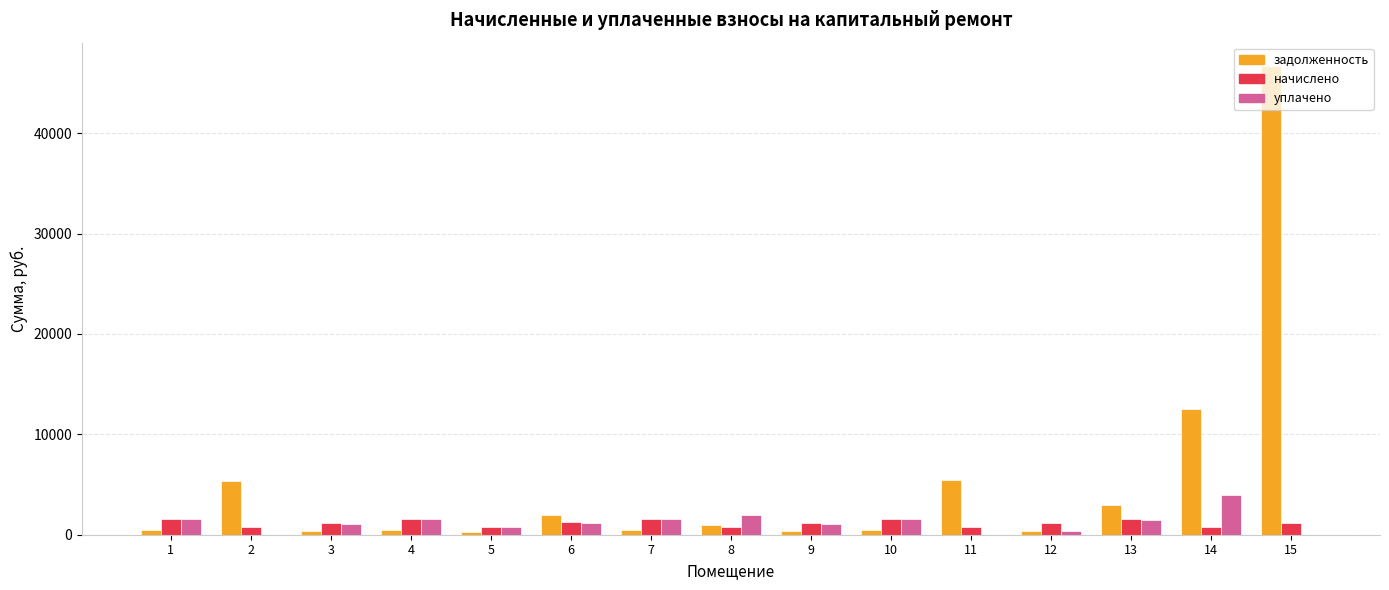

At which category is the sum across all series the highest?

15